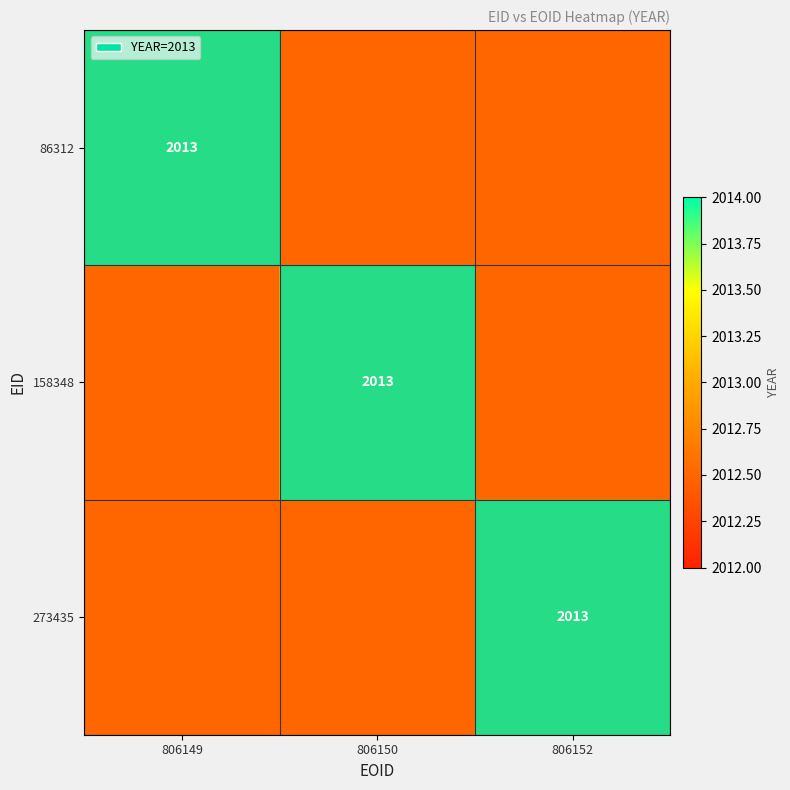

The value of 86312 at 806149 is 2013.0. True or false?

True